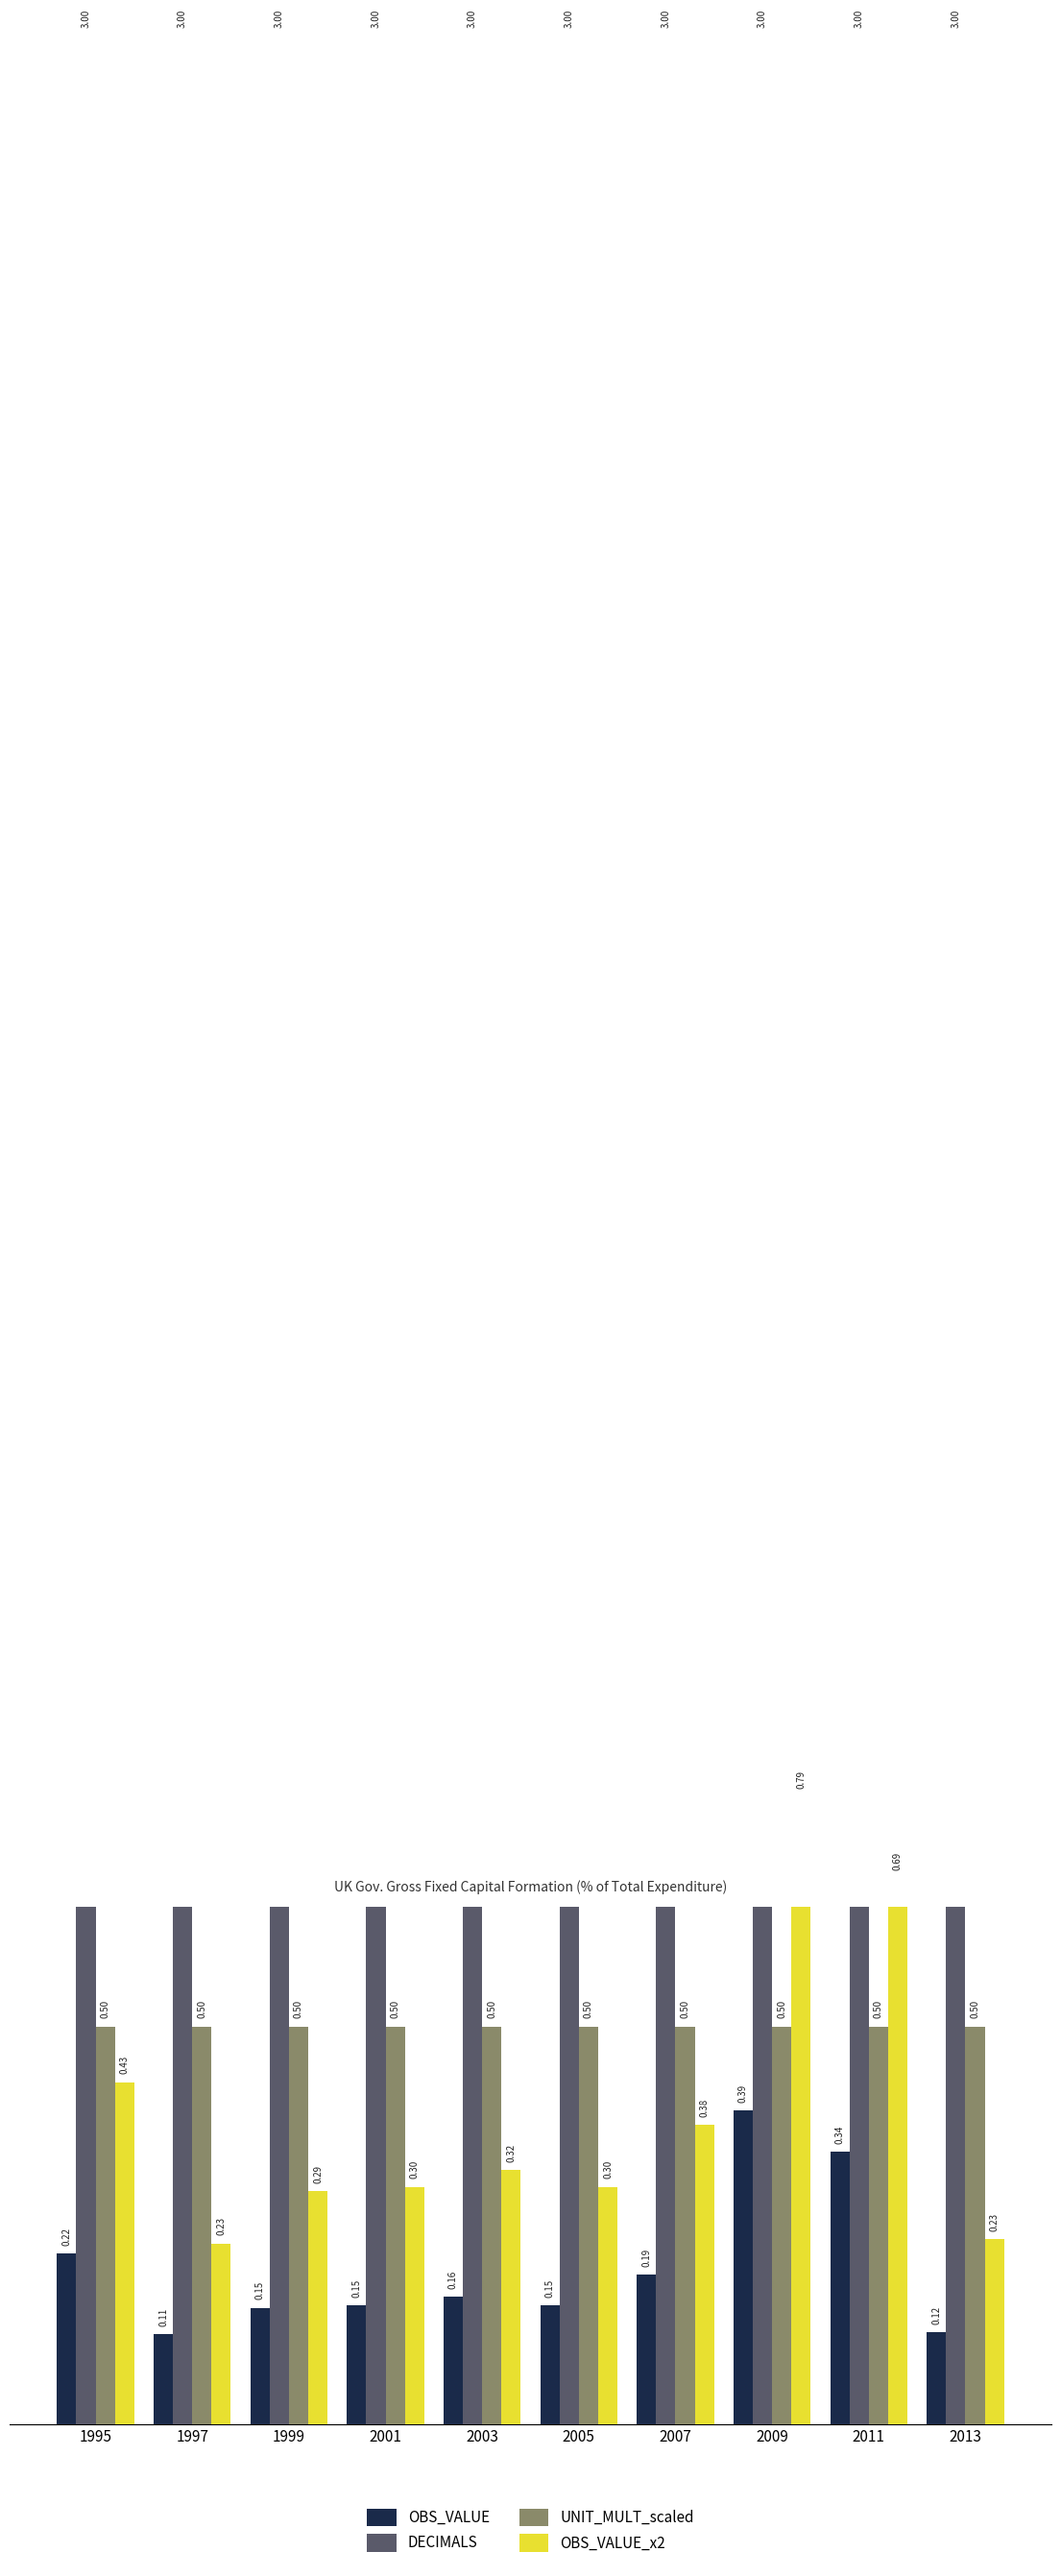

Which series has the largest total across all categories?

DECIMALS